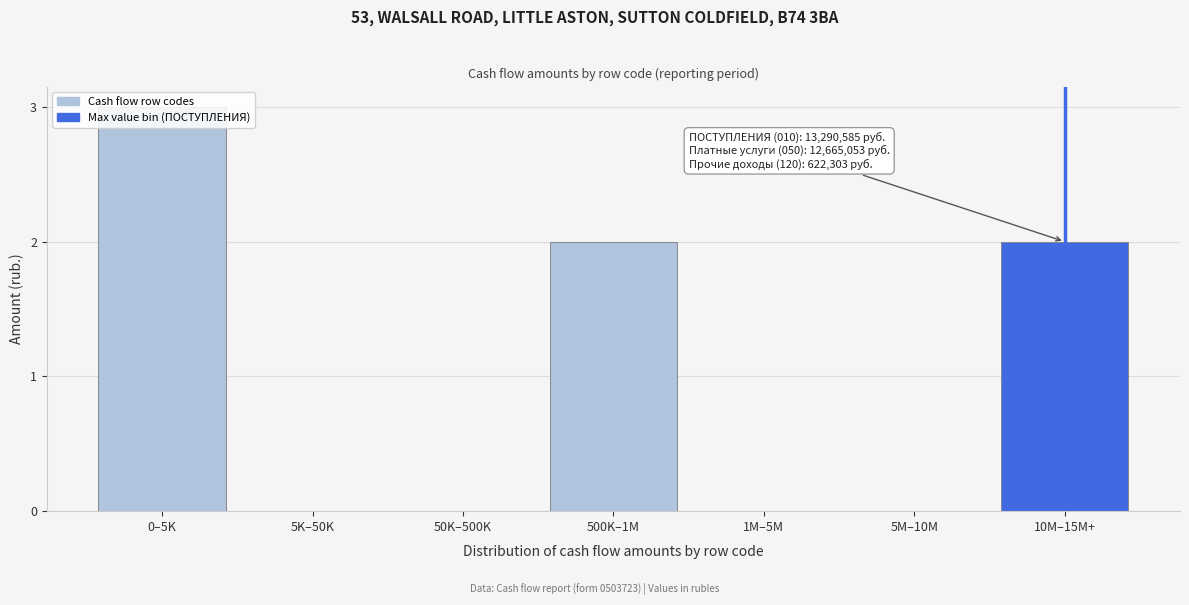

The value at 50K–500K is 0. True or false?

True